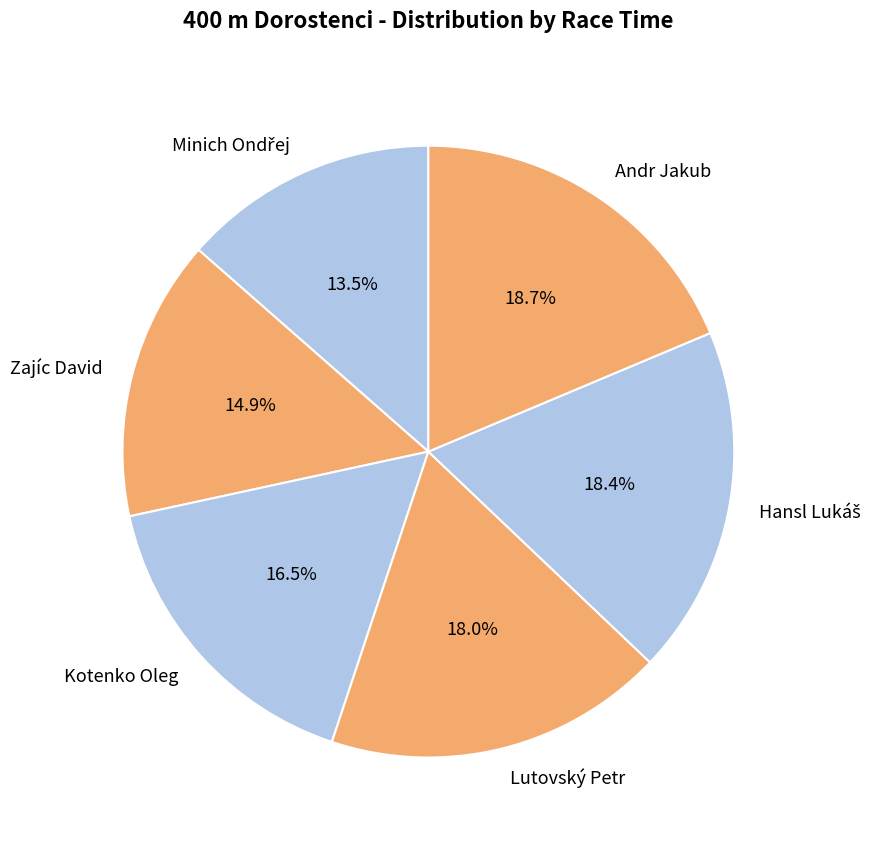

What portion of the pie excludes Andr Jakub?

81.3%